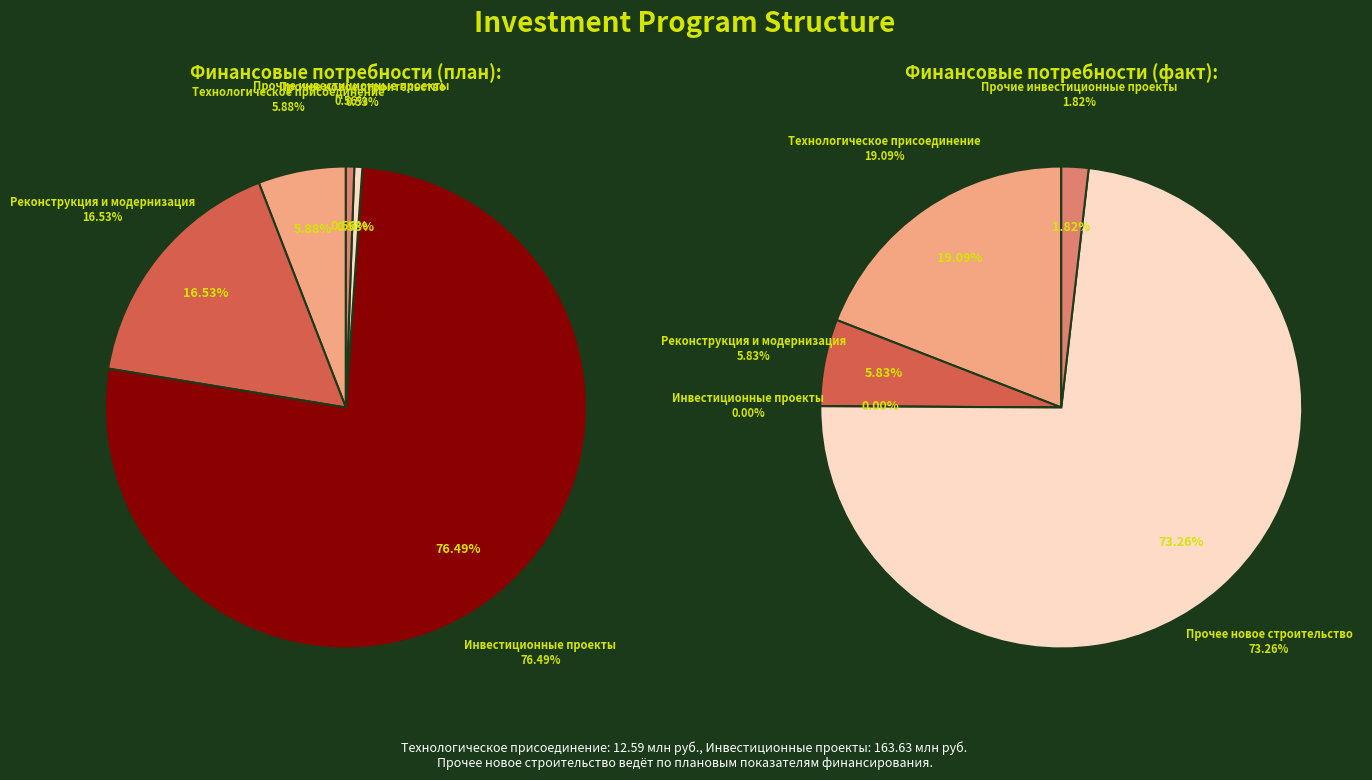

How many segments does this pie chart have?

5